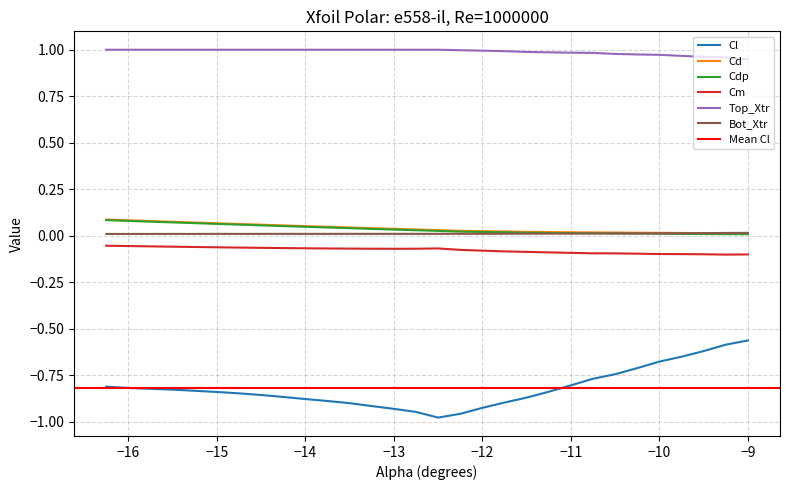

True or false: Cd and Top_Xtr intersect in this chart.

False